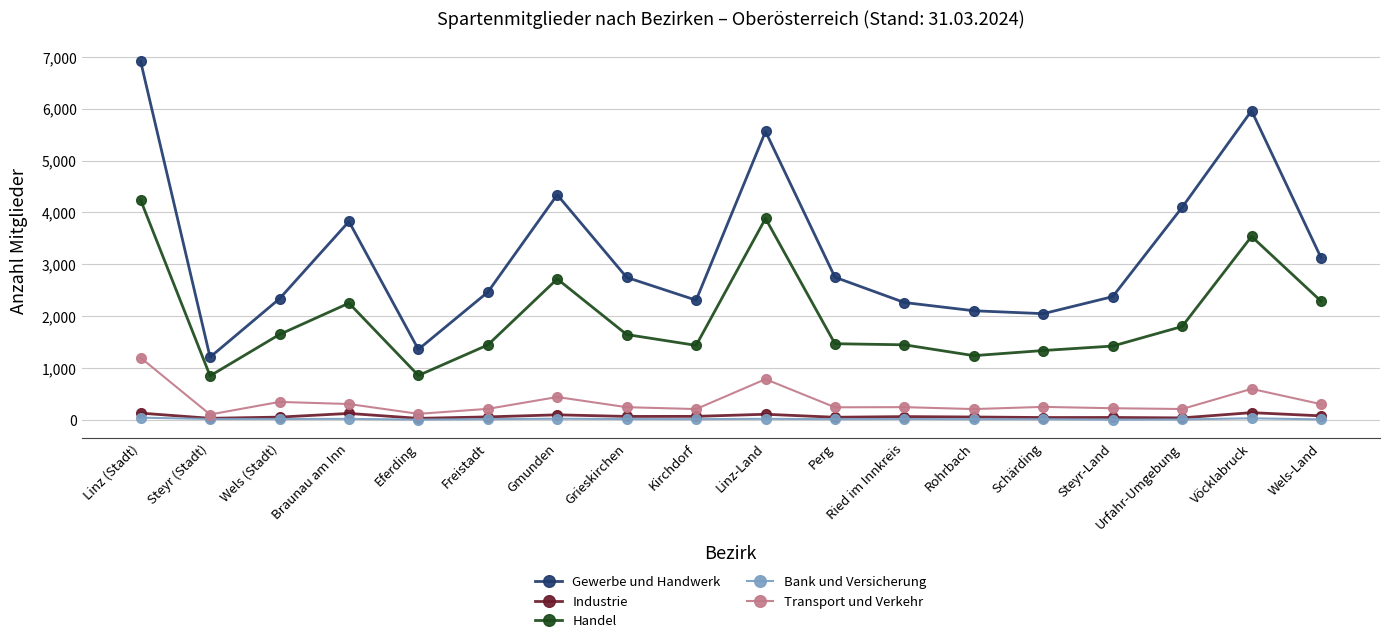

How many data points in Gewerbe und Handwerk are less than 2749?

9